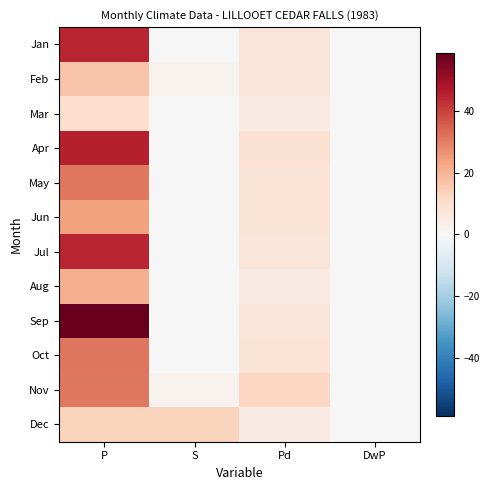

Reading right to left, extract all data points from this chart.

Jan: DwP=0.0	Pd=7.0	S=0.4	P=44.8
Feb: DwP=0.0	Pd=7.0	S=2.0	P=16.6
Mar: DwP=0.0	Pd=5.0	S=0.0	P=9.7
Apr: DwP=0.0	Pd=9.0	S=0.0	P=45.6
May: DwP=0.0	Pd=8.0	S=0.0	P=31.2
Jun: DwP=0.0	Pd=8.0	S=0.0	P=23.6
Jul: DwP=0.0	Pd=7.0	S=0.0	P=44.8
Aug: DwP=0.0	Pd=5.0	S=0.0	P=20.8
Sep: DwP=0.0	Pd=7.0	S=0.0	P=58.8
Oct: DwP=0.0	Pd=8.0	S=0.0	P=31.4
Nov: DwP=0.0	Pd=12.0	S=2.0	P=31.2
Dec: DwP=0.0	Pd=5.0	S=13.2	P=13.2